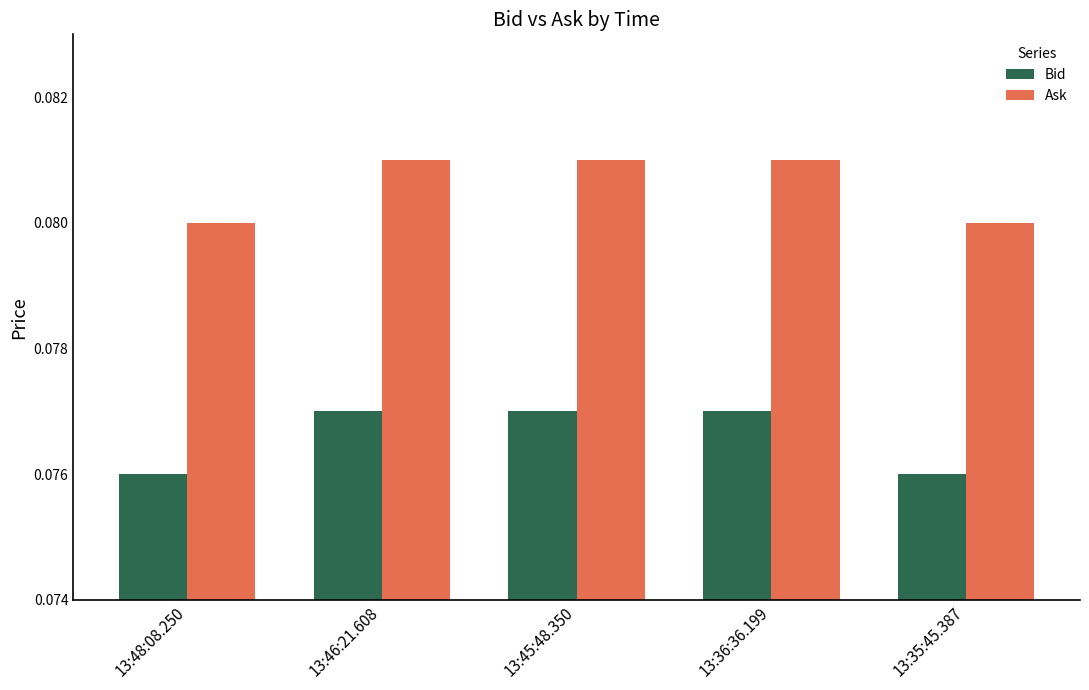

At how many categories does at least one series exceed 0?

5